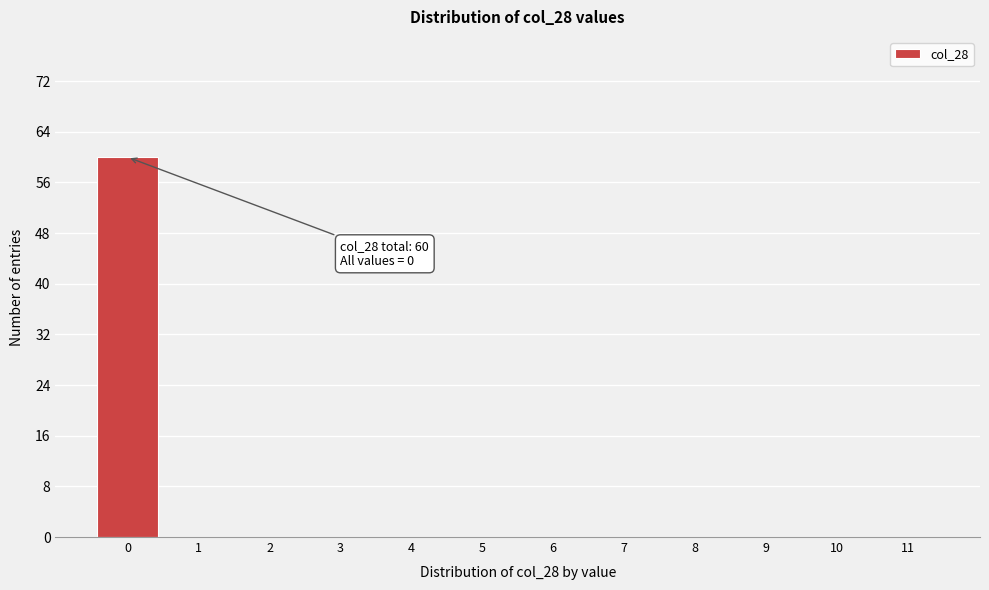

Reading right to left, list all the values displayed in this chart.

11=0	10=0	9=0	8=0	7=0	6=0	5=0	4=0	3=0	2=0	1=0	0=60